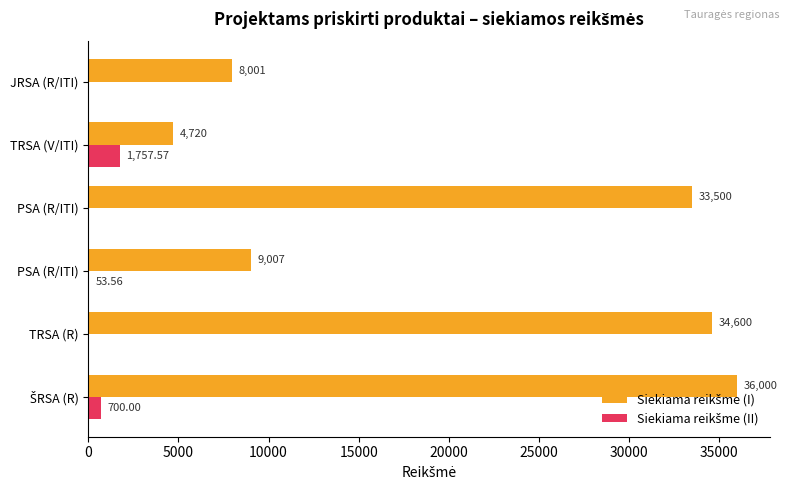

Count the number of data series in this chart.

2